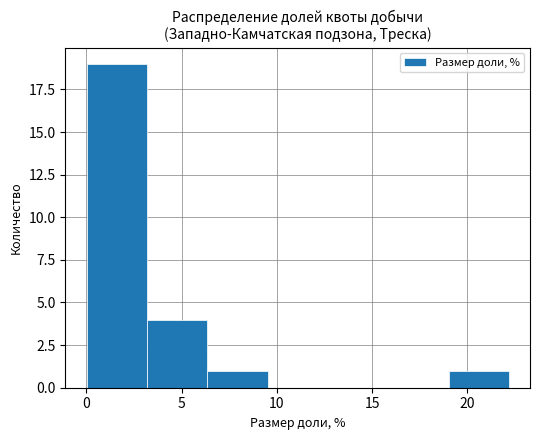

Reading left to right, list every bar in this chart as the range it spans on the x-axis followed by its height. Neither the bar edges nor the heights are printed on the chart, so give them approximately, as read against the axes.

0.0 to 3.0: 19
3.0 to 6.5: 4
6.5 to 9.5: 1
9.5 to 12.5: 0
12.5 to 16.0: 0
16.0 to 19.0: 0
19.0 to 22.0: 1